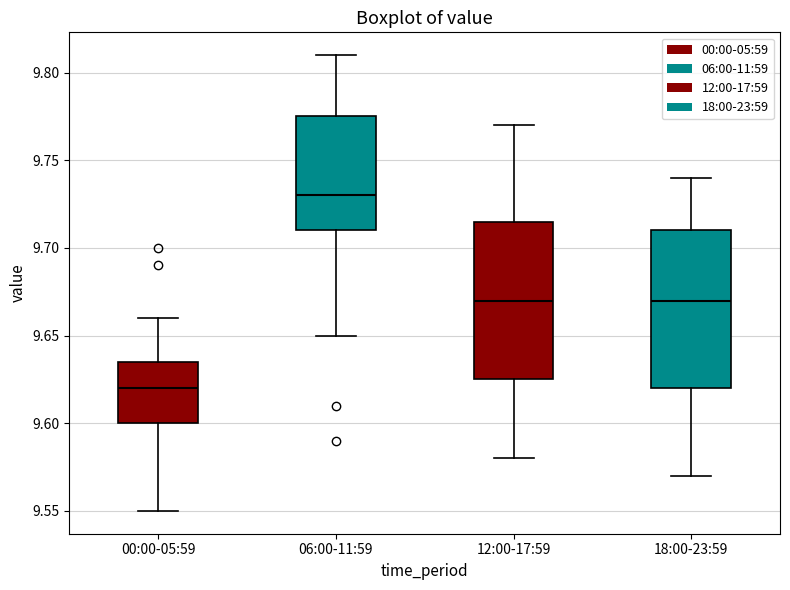

Reading left to right, read every box against the y-axis: the position of its median line, the range the box covers, and the ends of its whiskers. The values are not printed on the chart, so give them approximately, as read against the axis.

00:00-05:59: median 9.620, box 9.600 to 9.635, whiskers 9.550 to 9.660
06:00-11:59: median 9.730, box 9.710 to 9.775, whiskers 9.650 to 9.810
12:00-17:59: median 9.670, box 9.625 to 9.715, whiskers 9.580 to 9.770
18:00-23:59: median 9.670, box 9.620 to 9.710, whiskers 9.570 to 9.740